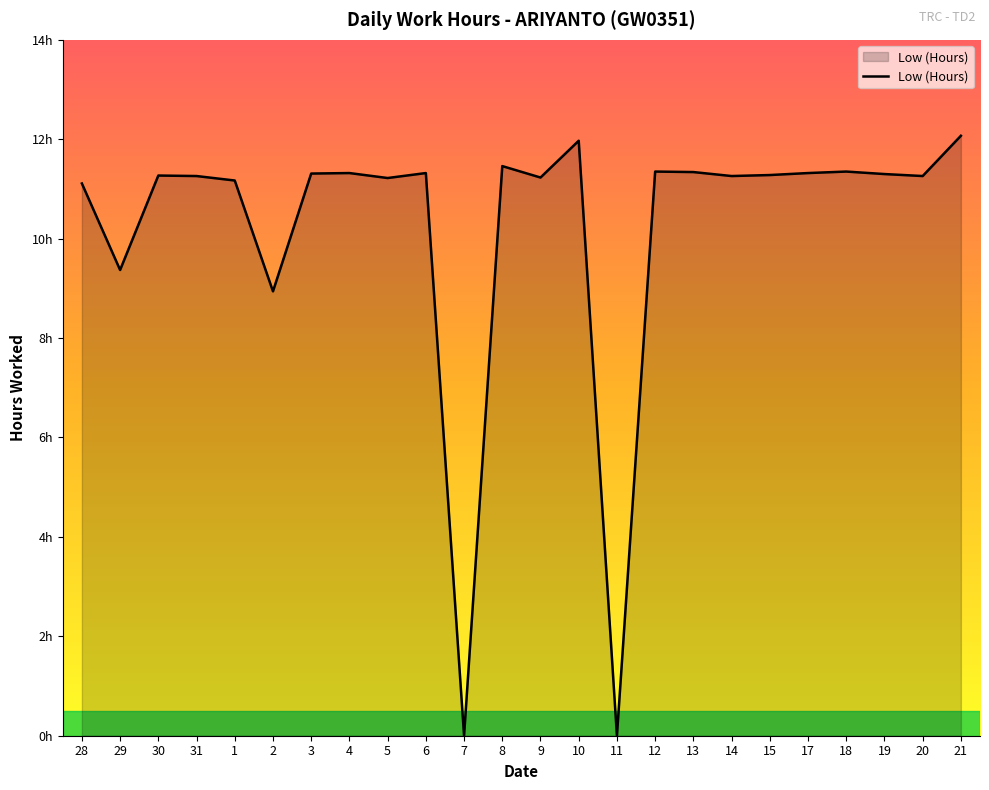

What is the sum of the values at 1 and 14?

22.4